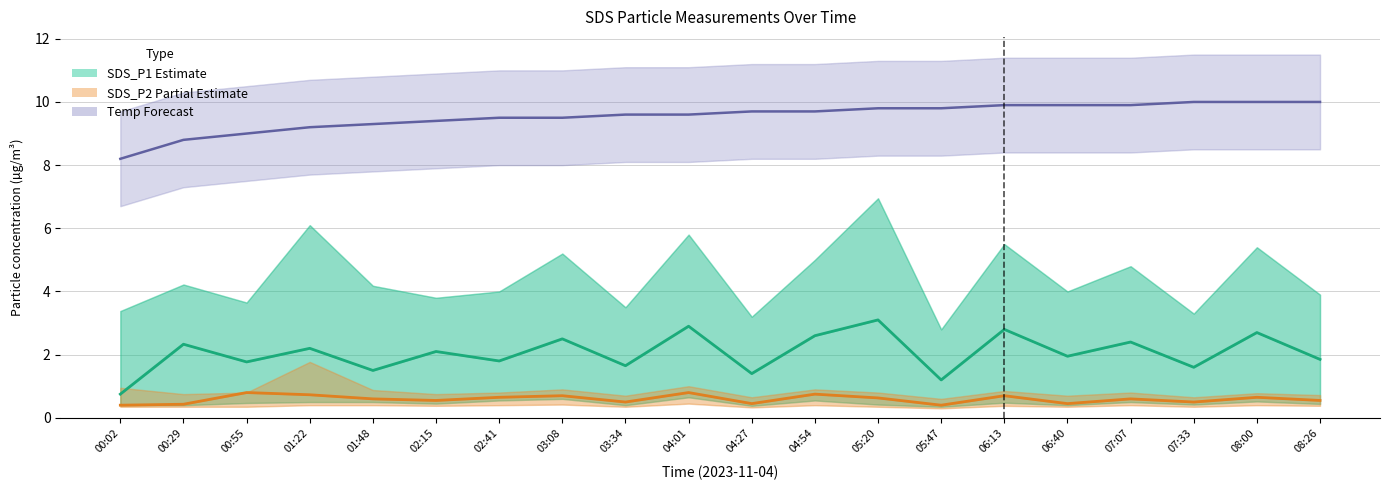

In SDS_P2 Estimate (partial), how many points are higher than both neighbors (excluding endpoints)?

7